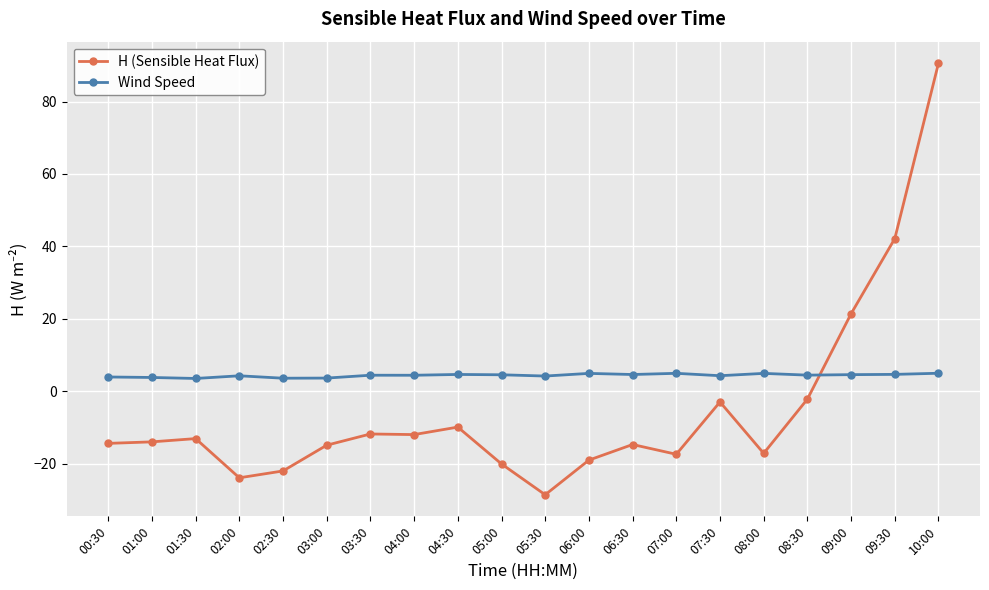

What is the total value across all series at 05:30?

-24.3